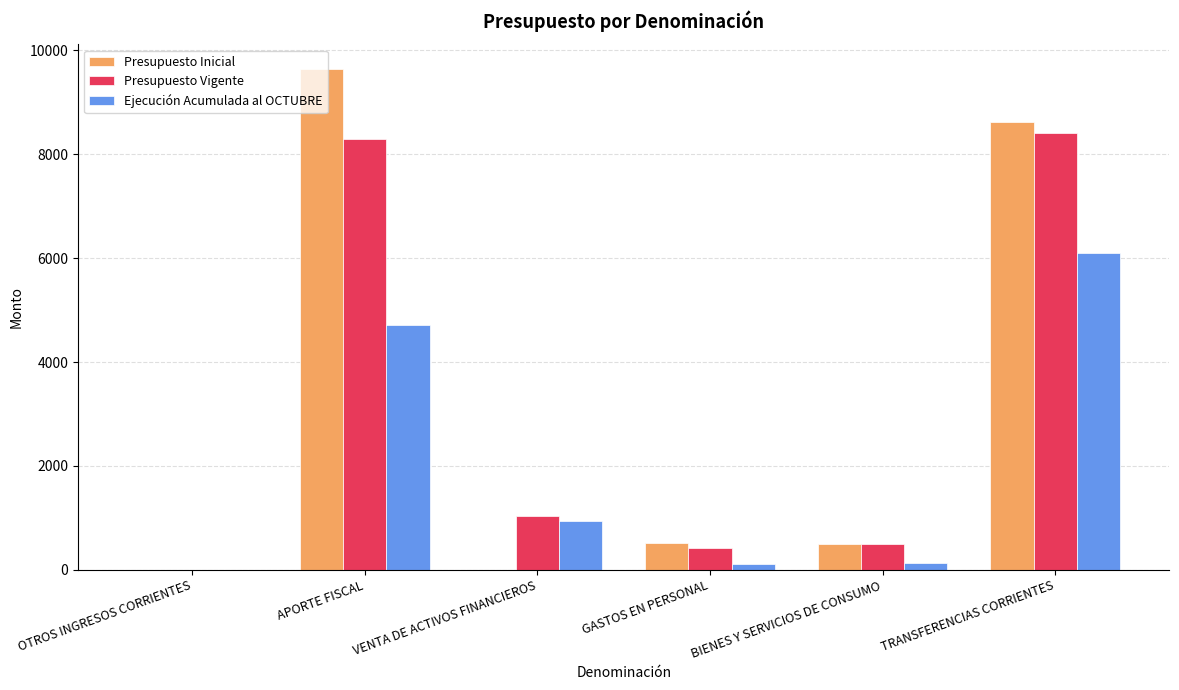

What is the sum of all Presupuesto Vigente values?

18662